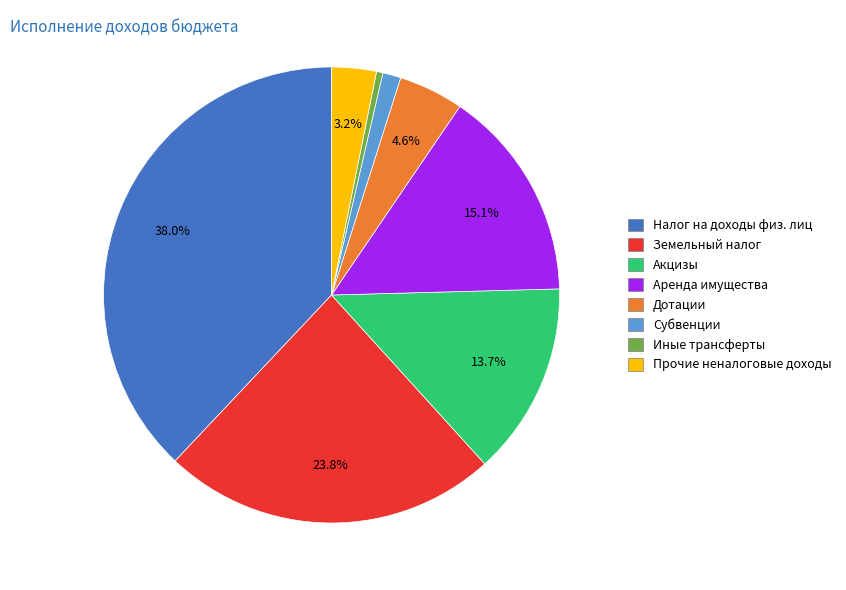

Count the number of slices in the pie.

8